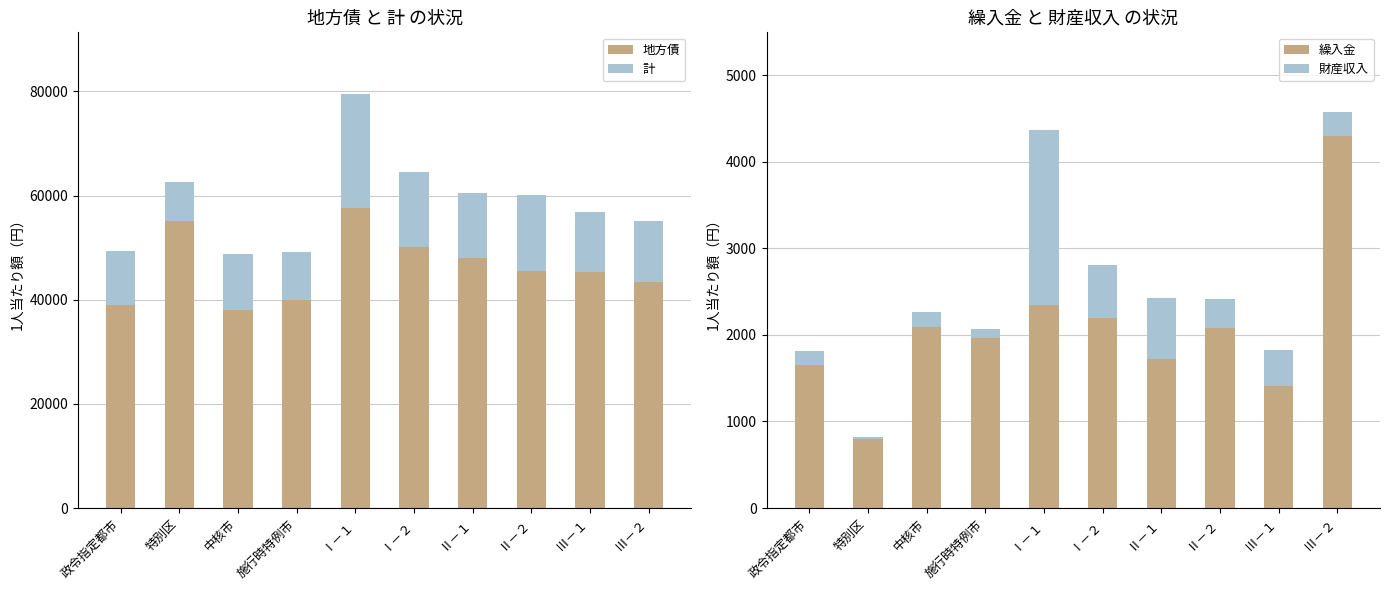

Which series has the widest spread of values?

地方債